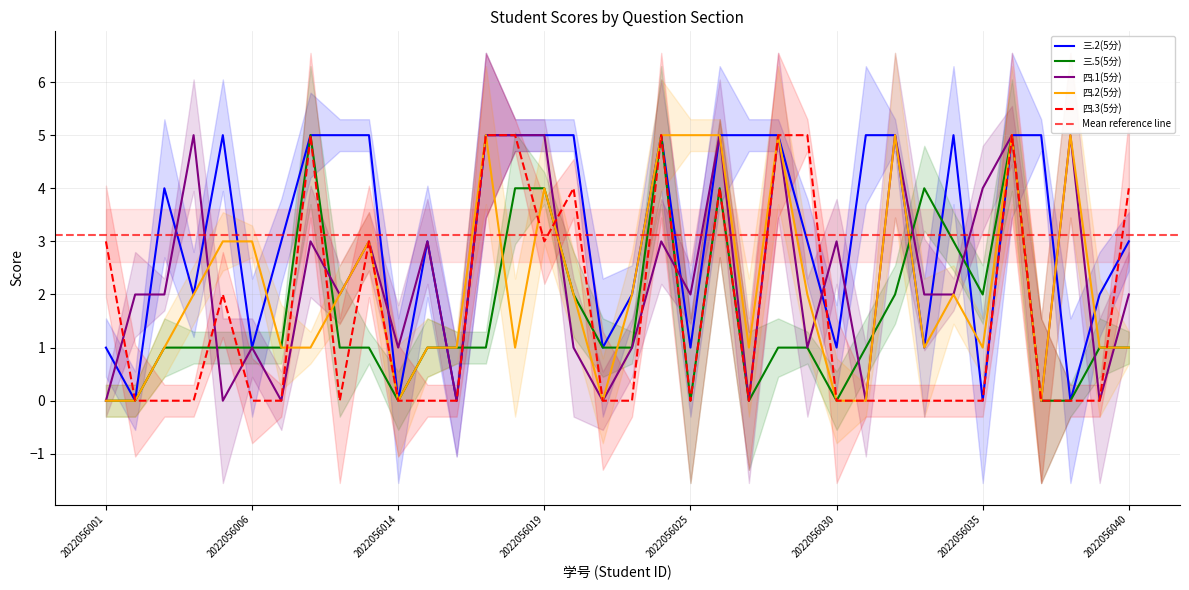

How many values in the 四.1(5分) series are below 2?

14